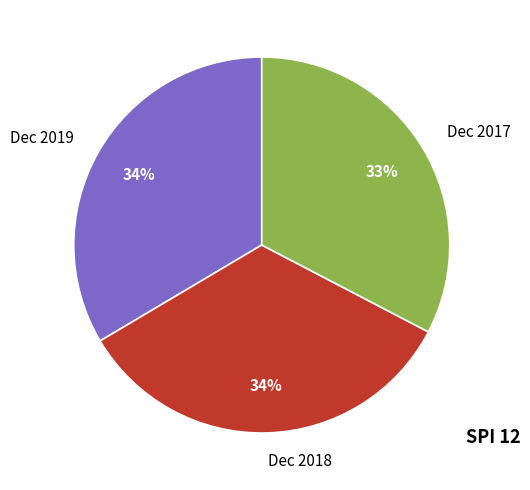

What is the smallest slice in the pie chart?

Dec 2017